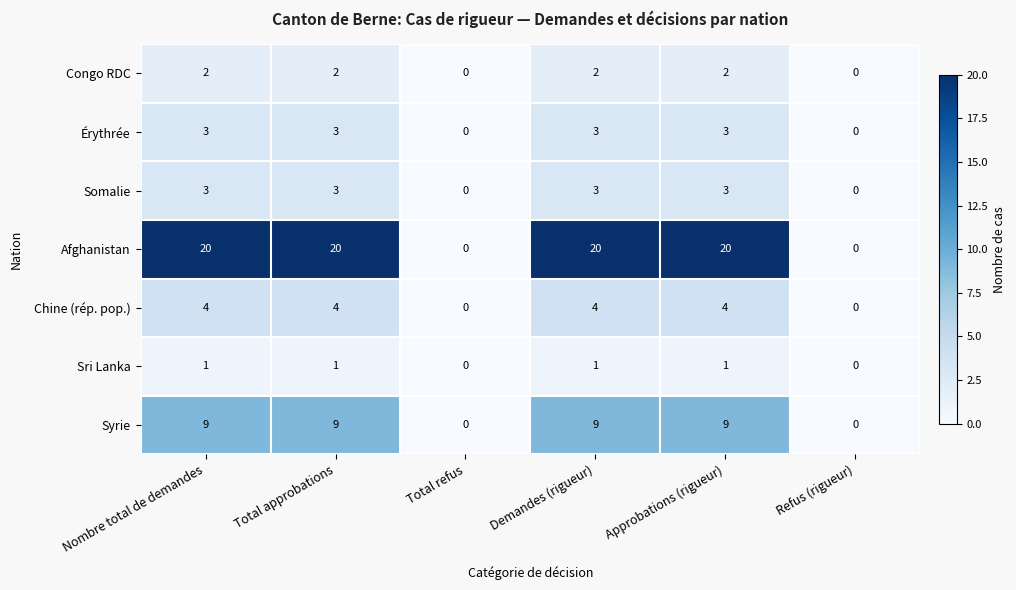

What is the average value of the Syrie series?

6